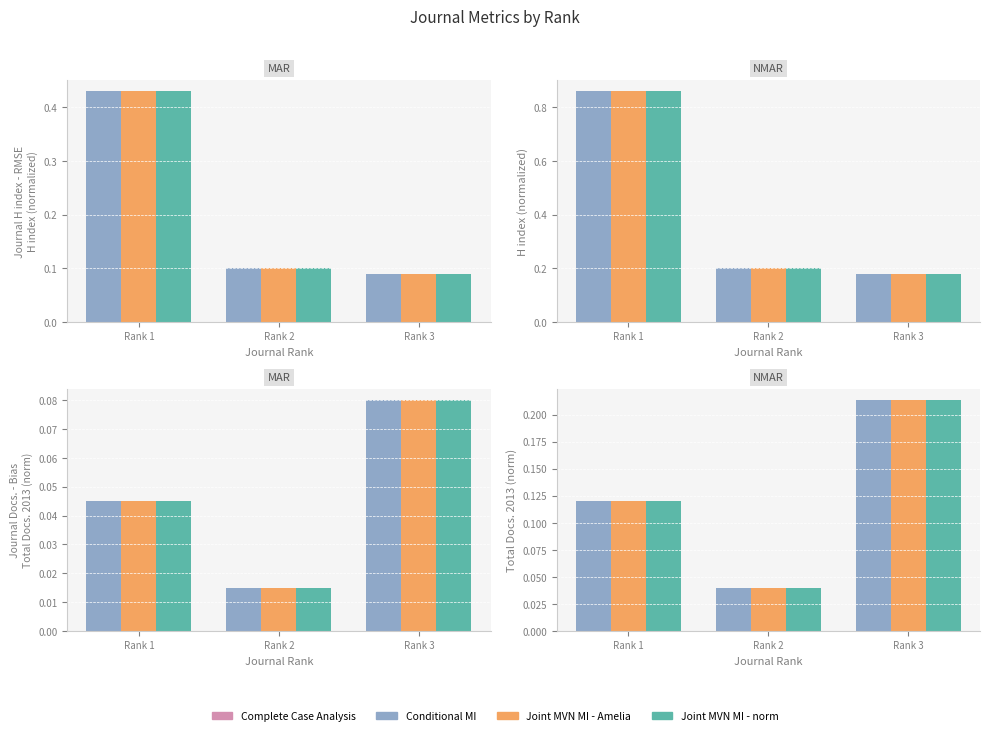

How many bars are there in each group?

3